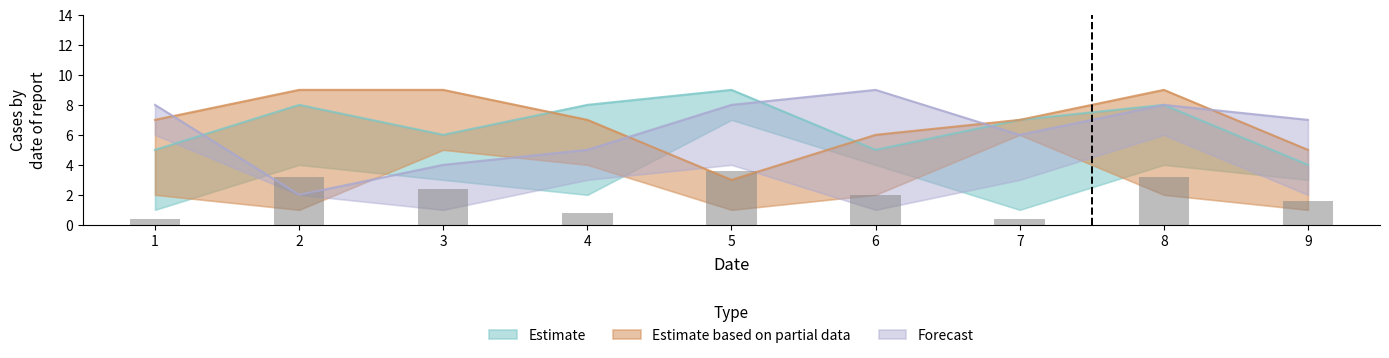

Which label corresponds to the largest value in the chart?

5